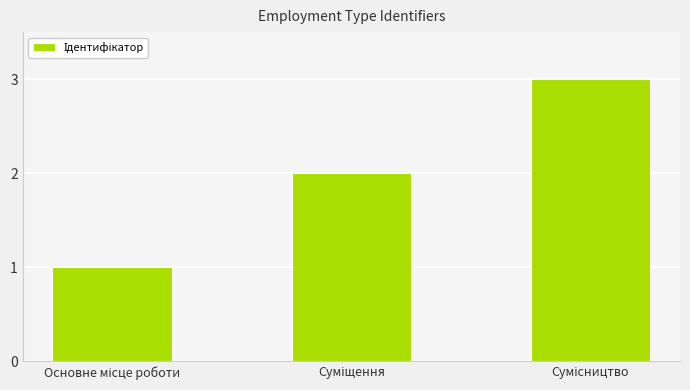

What is the sum of all values?

6